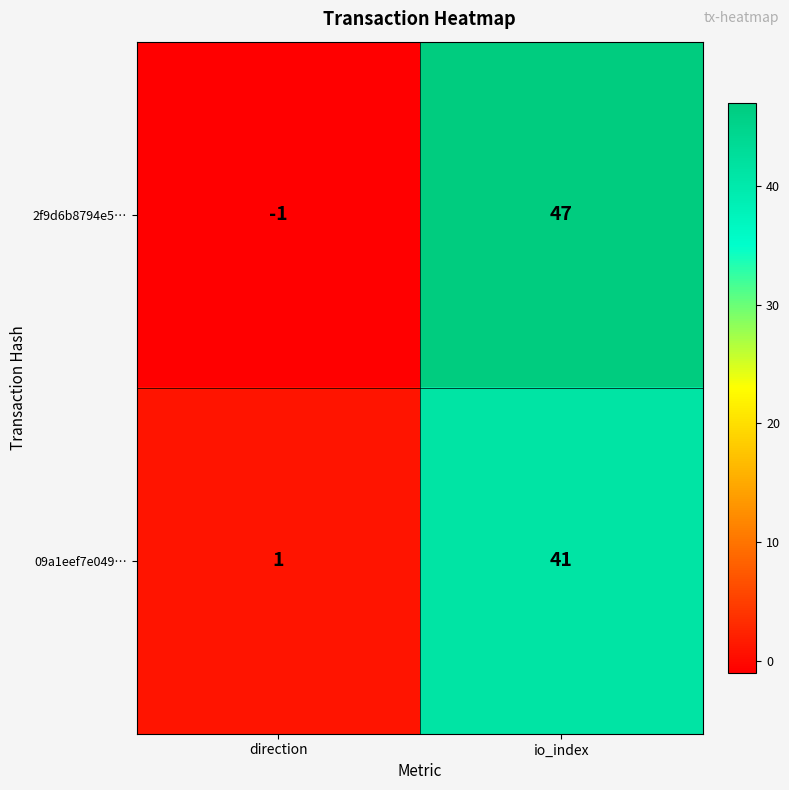

Rank the series by their maximum value, from highest to lowest.

2f9d6b8794e5…, 09a1eef7e049…